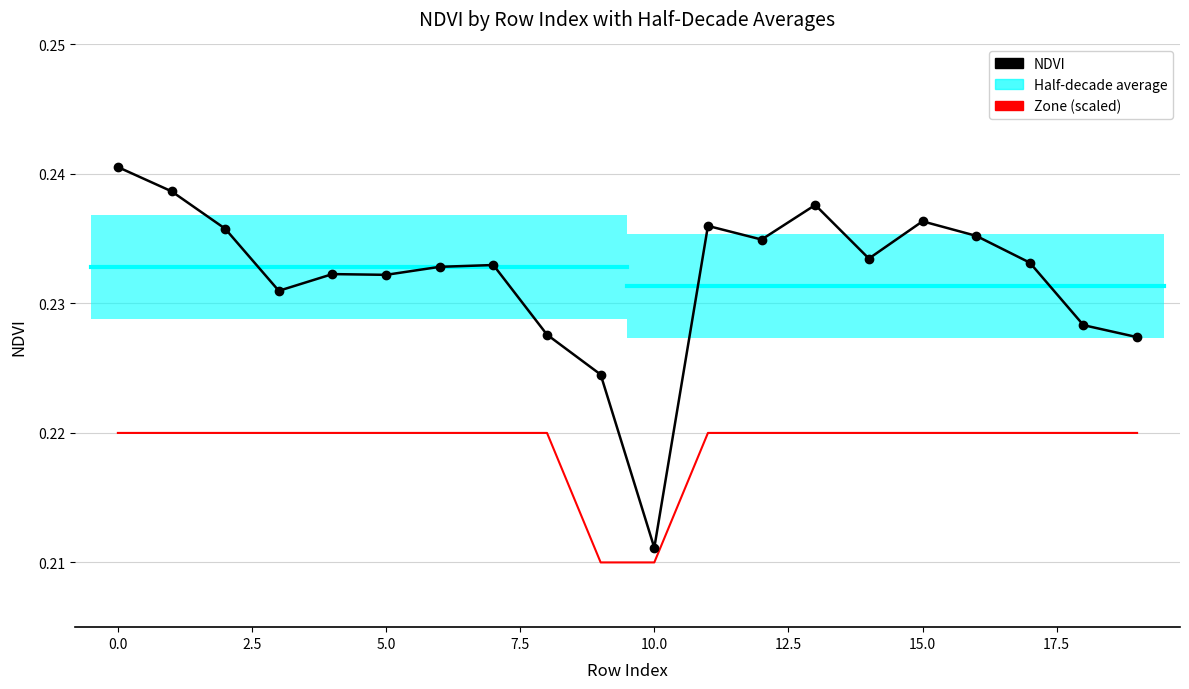

Is the value of Zone (scaled) at 0.0 greater than the value of NDVI at 5.0?

No